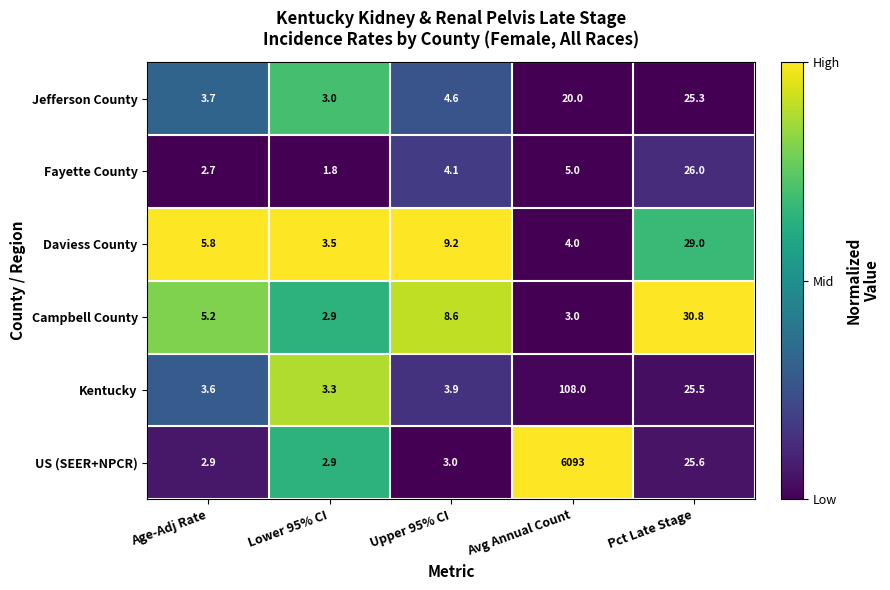

At which category does the chart reach its minimum across all series?

Lower 95% CI